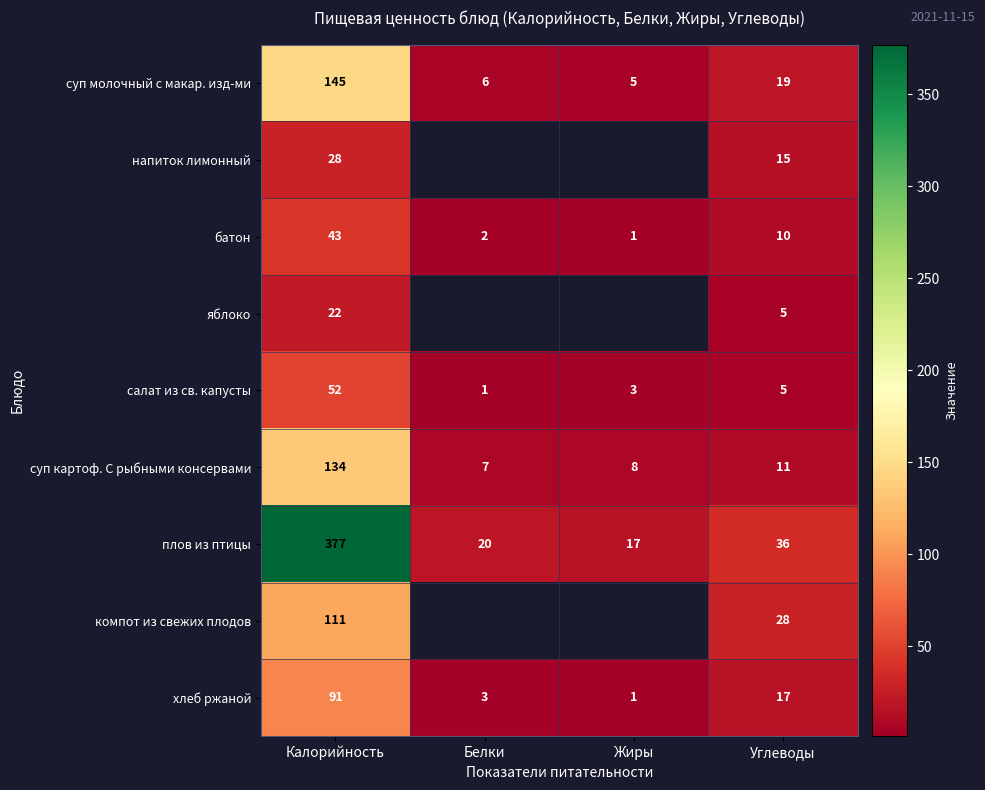

What is the minimum value shown in the chart?

1.0